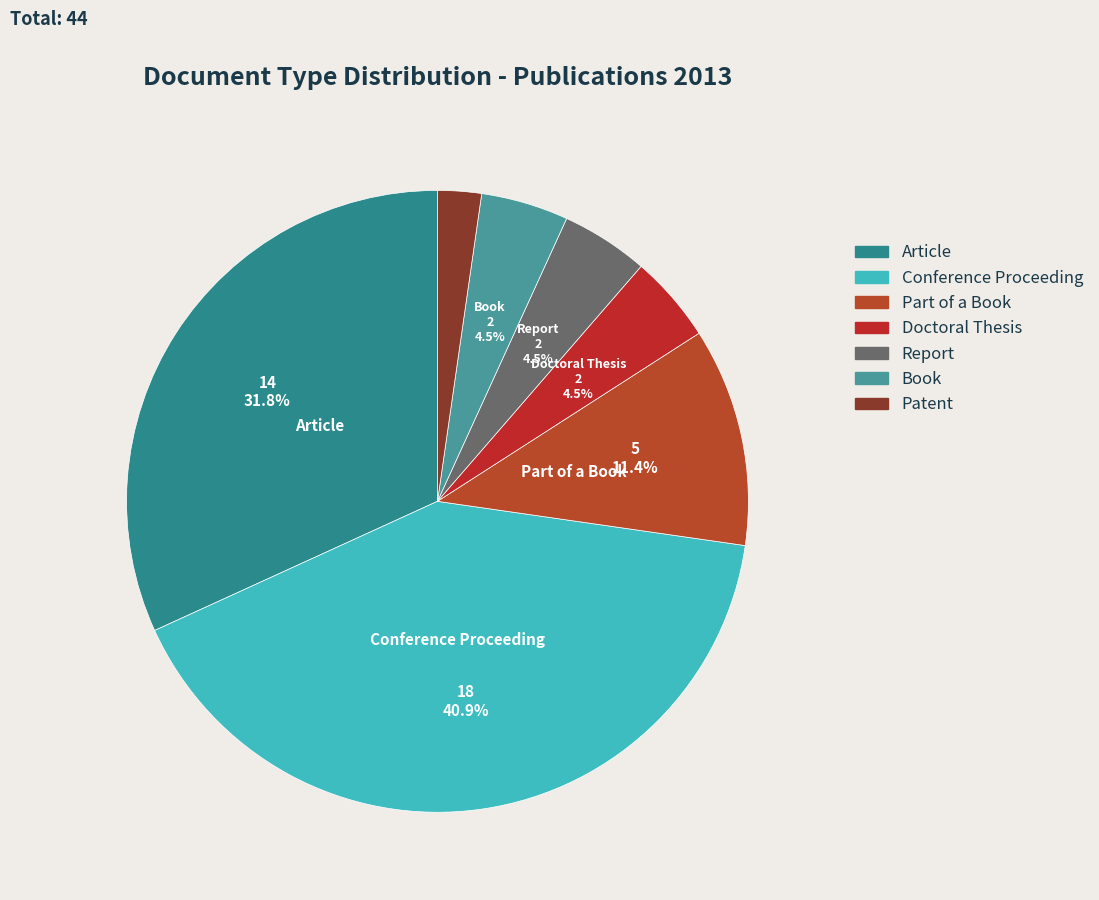

The Article slice represents 32% of the pie. True or false?

True